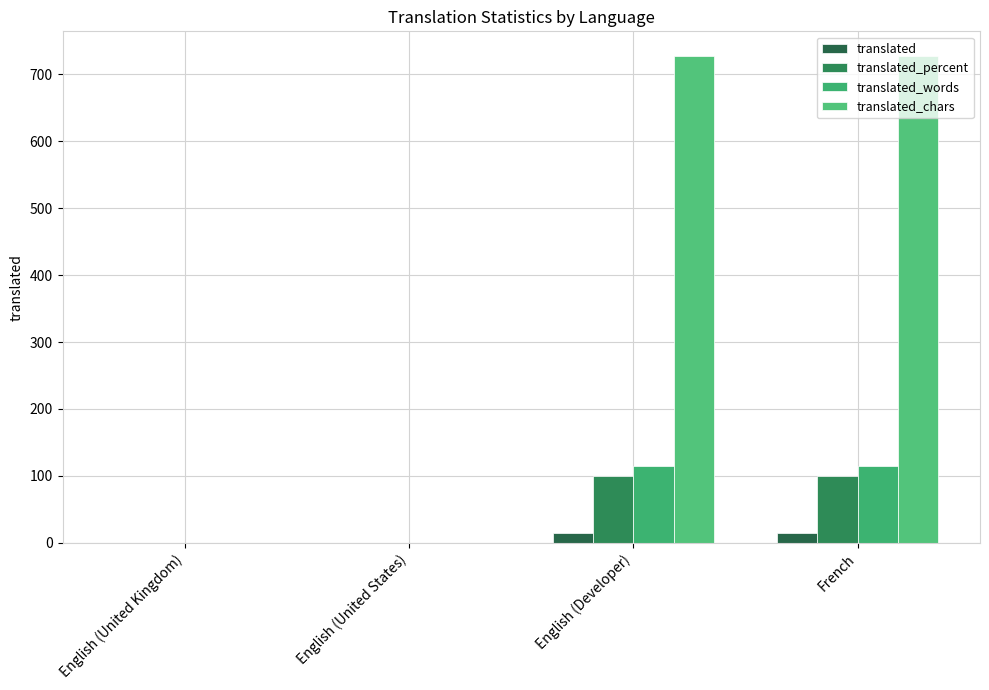

Does the chart contain stacked bars?

No